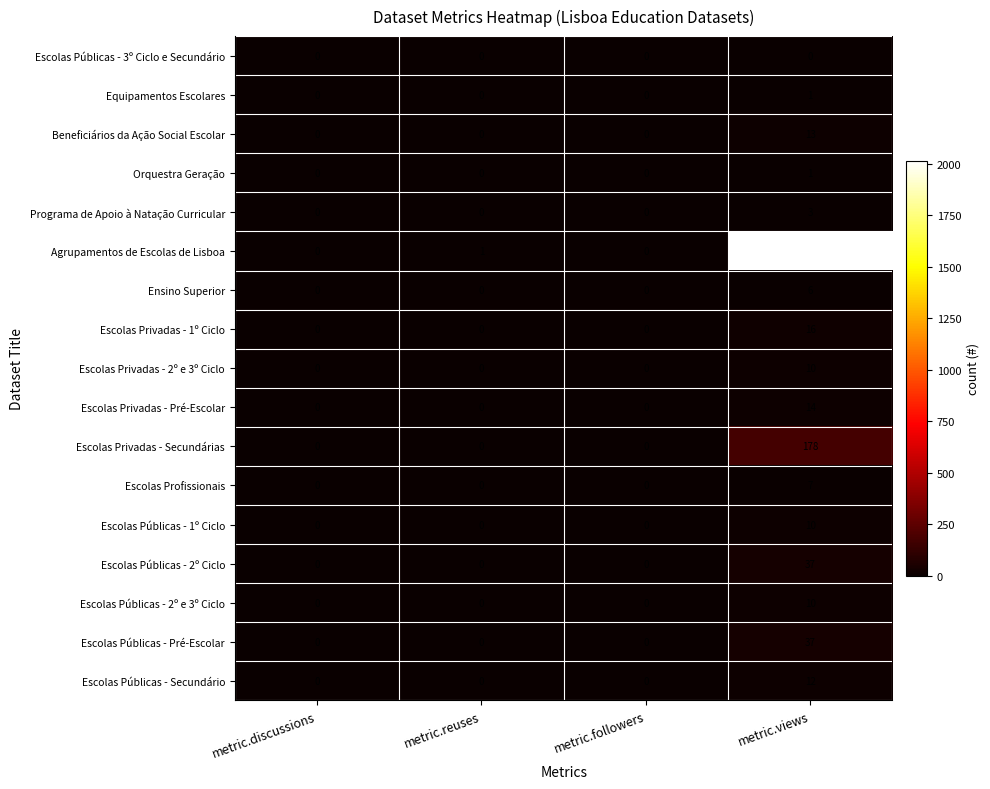

The Escolas Privadas - 2º e 3º Ciclo series shows 0 at metric.discussions. True or false?

True